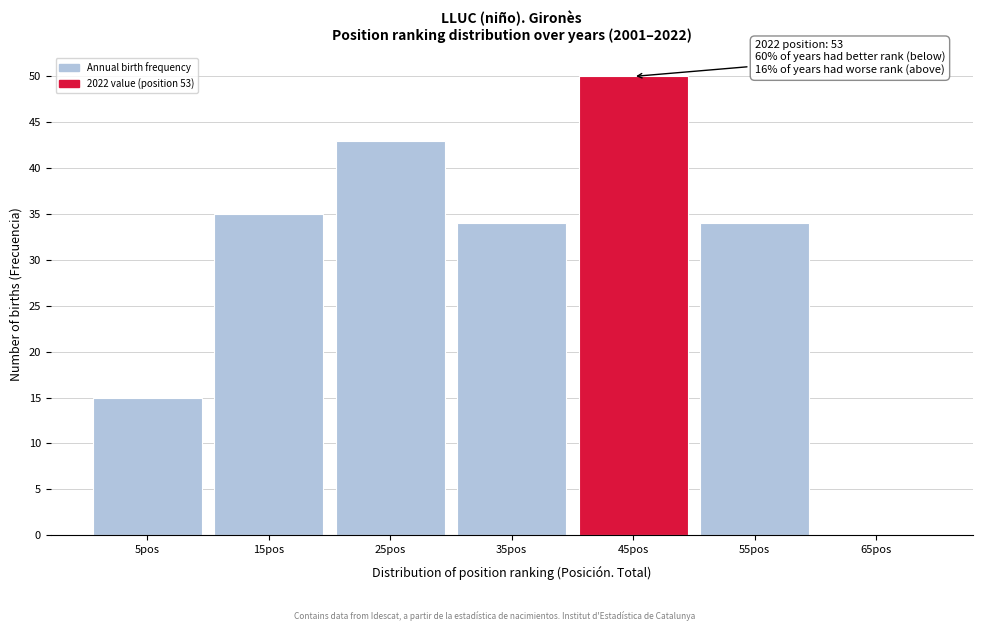

Reading left to right, list all the values displayed in this chart.

5pos=15	15pos=35	25pos=43	35pos=34	45pos=50	55pos=34	65pos=0